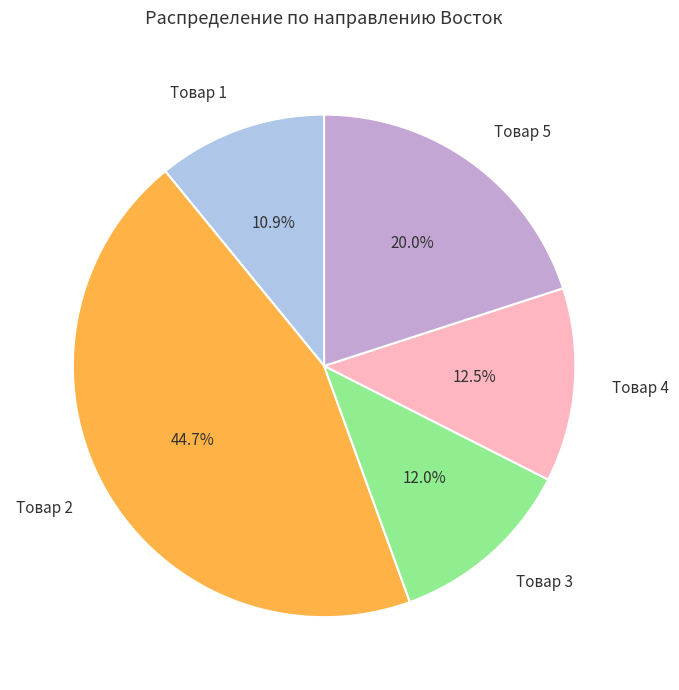

The Товар 2 slice represents 45% of the pie. True or false?

True